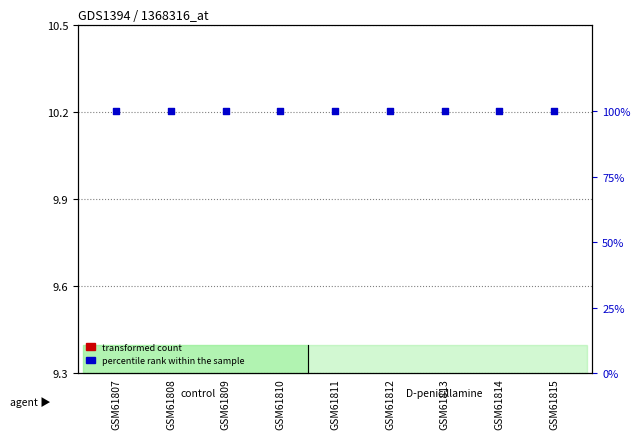

What is the total value across all series at GSM61809?

109